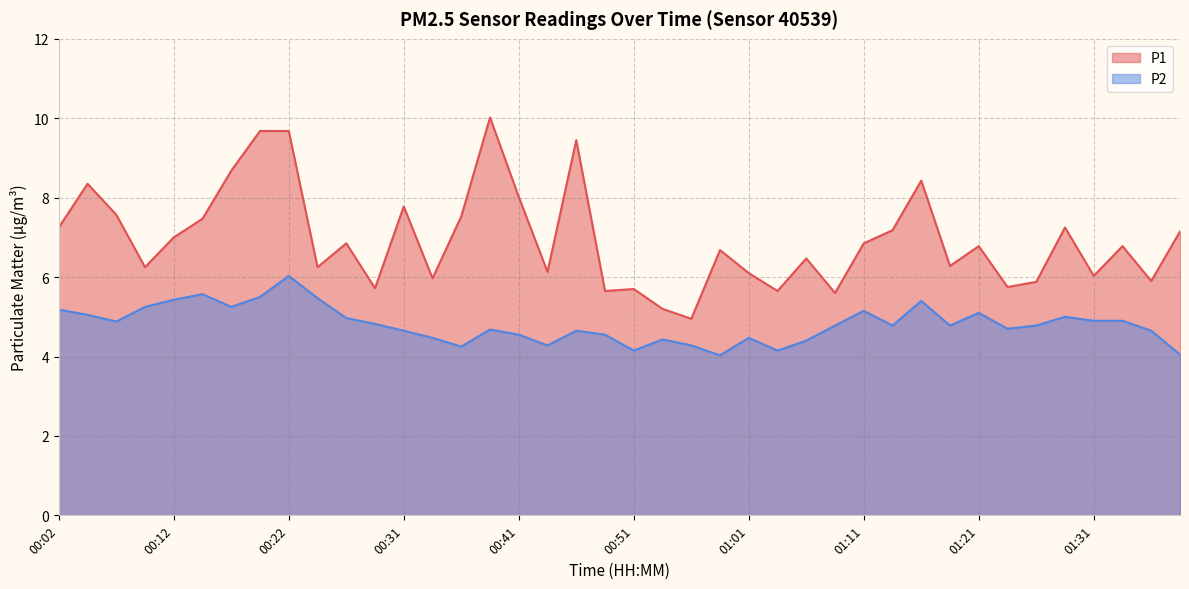

Is it true that P2 equals 4.9 at 01:31?

True